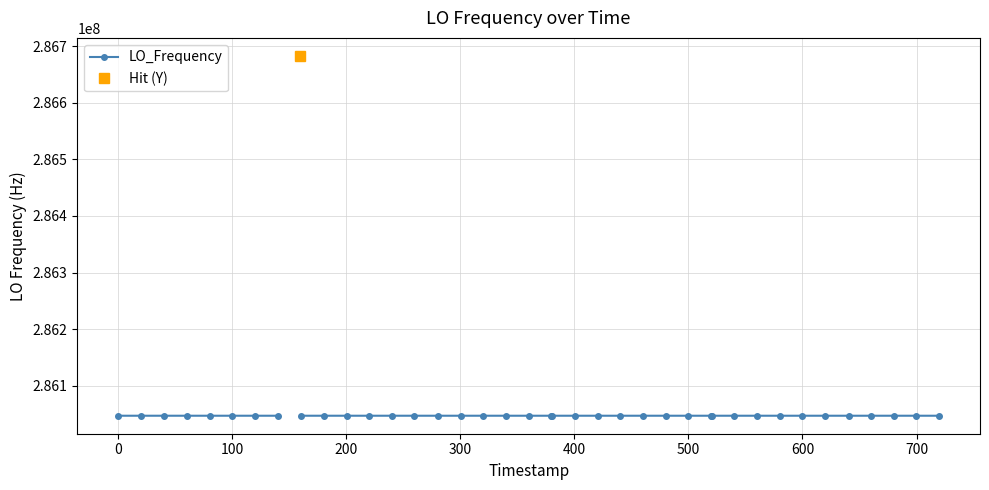

Approximately how many times larger is the value at 20 compared to 10?

1.0